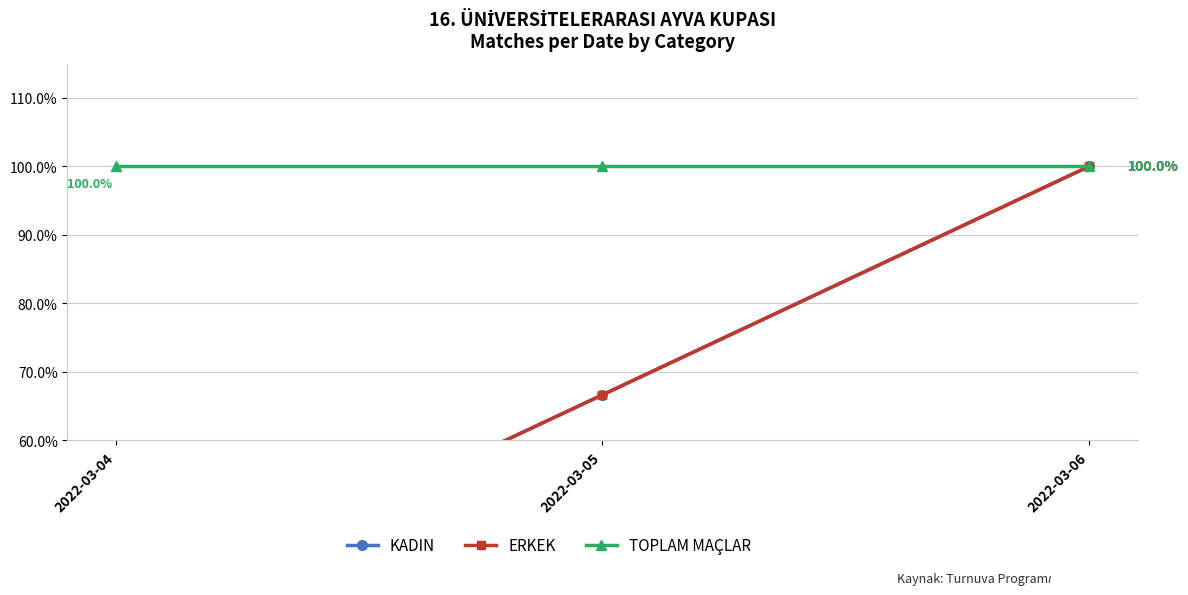

List the labels in order of ERKEK value, largest first.

2022-03-06, 2022-03-05, 2022-03-04